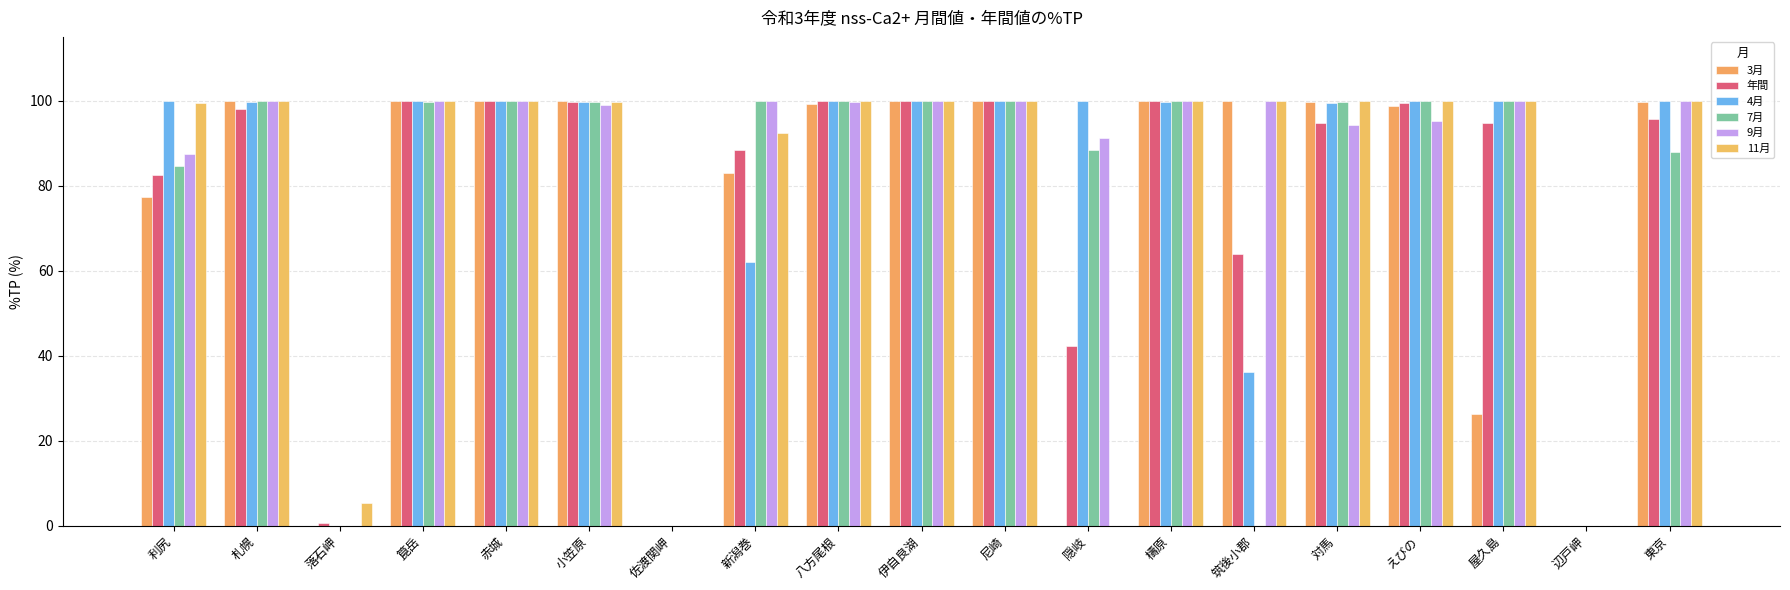

Which series changed the most between 対馬 and 東京?

7月